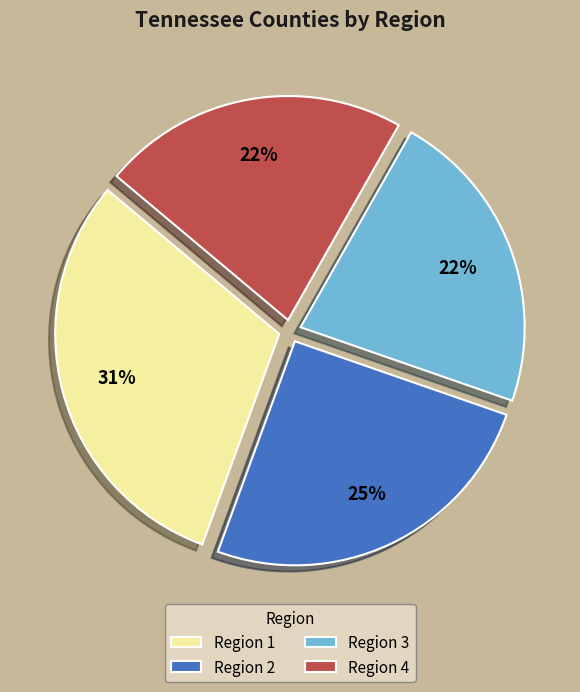

True or false: Region 3 accounts for 22% of the total.

True